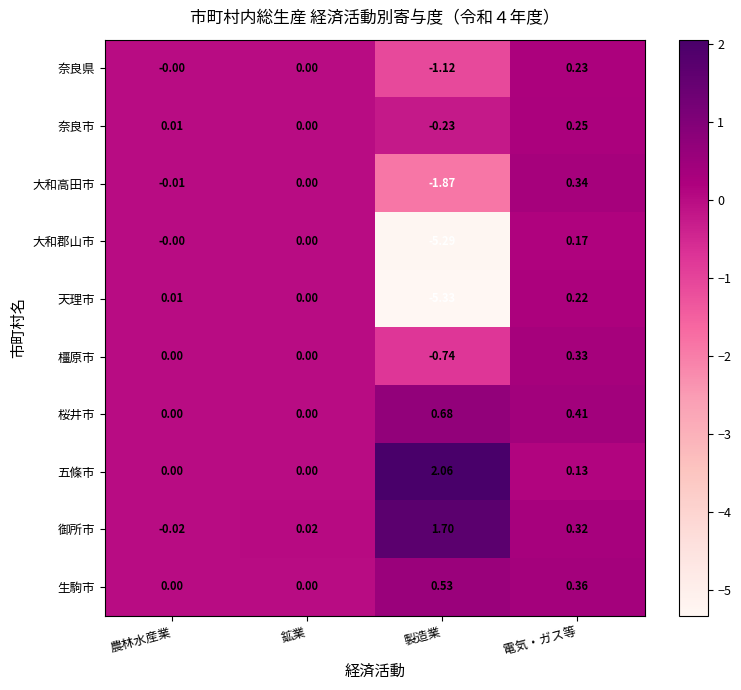

At which category does the chart reach its minimum across all series?

製造業